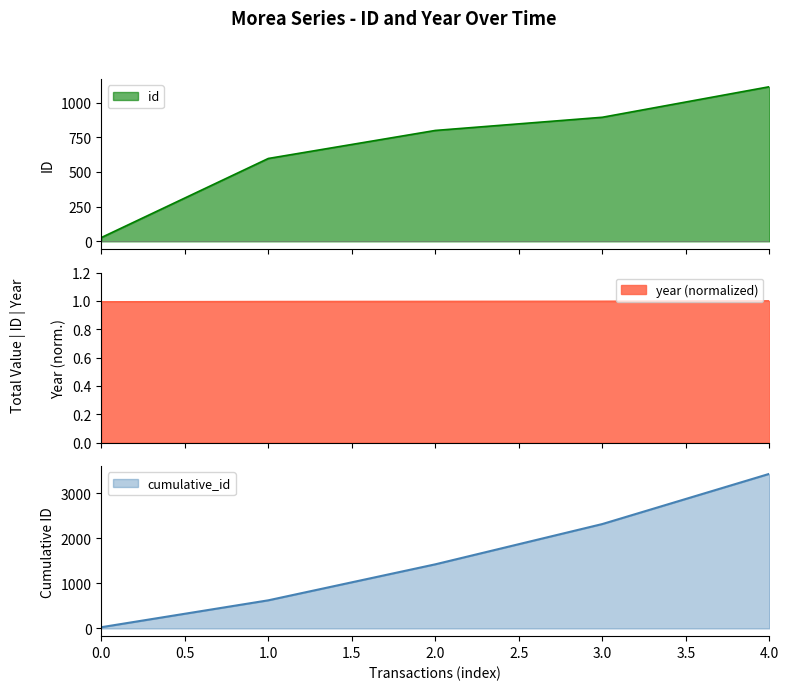

True or false: year and id intersect in this chart.

False